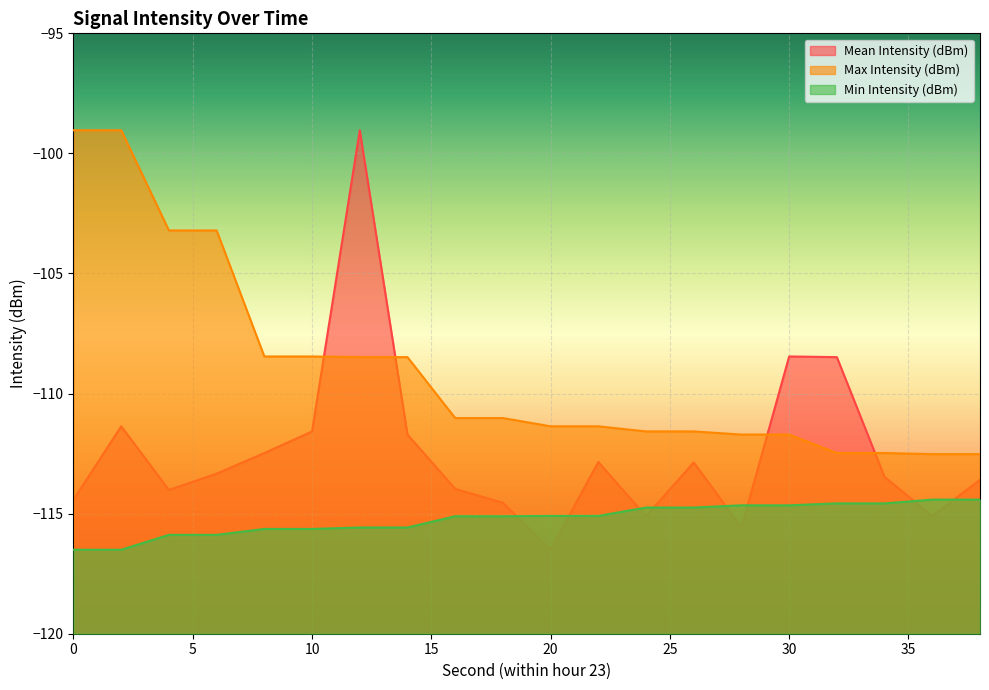

What is the sum of the Mean Intensity (dBm) values at 26 and 2?

-224.2